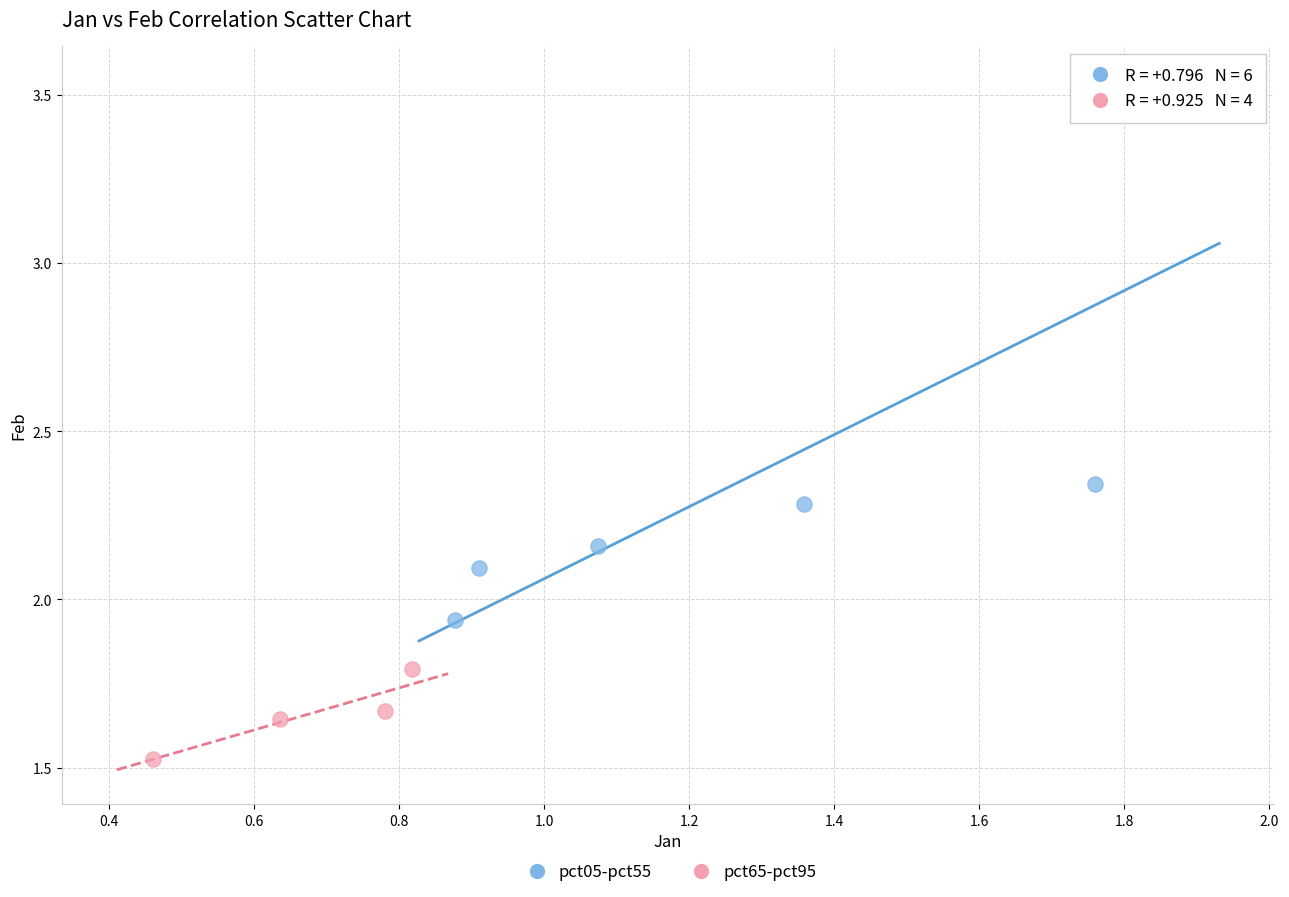

Which series contains the highest Y value?

pct05-pct55